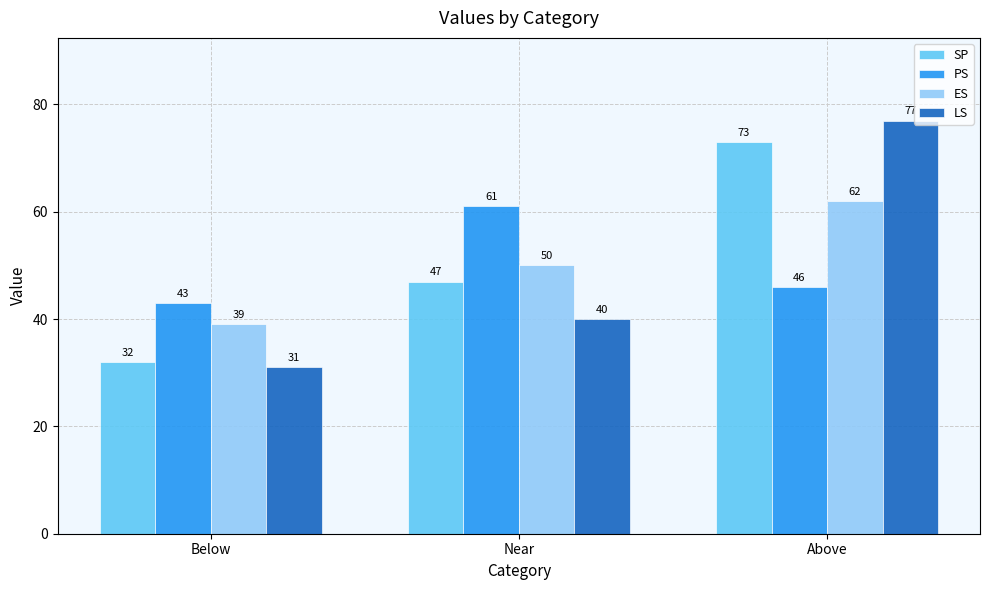

What is the smallest value displayed?

31